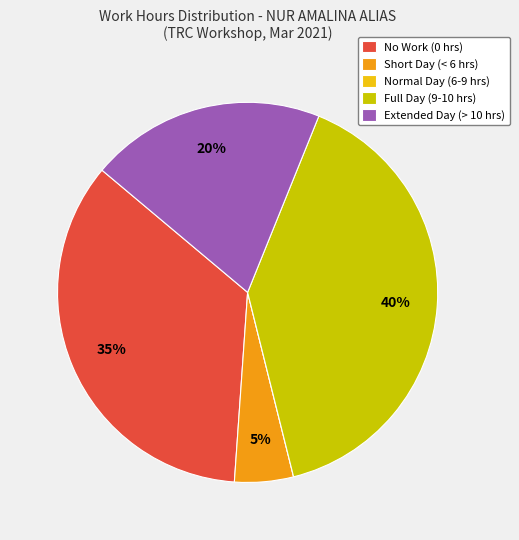

To the nearest percent, what percentage of the pie is No Work (0 hrs)?

35%